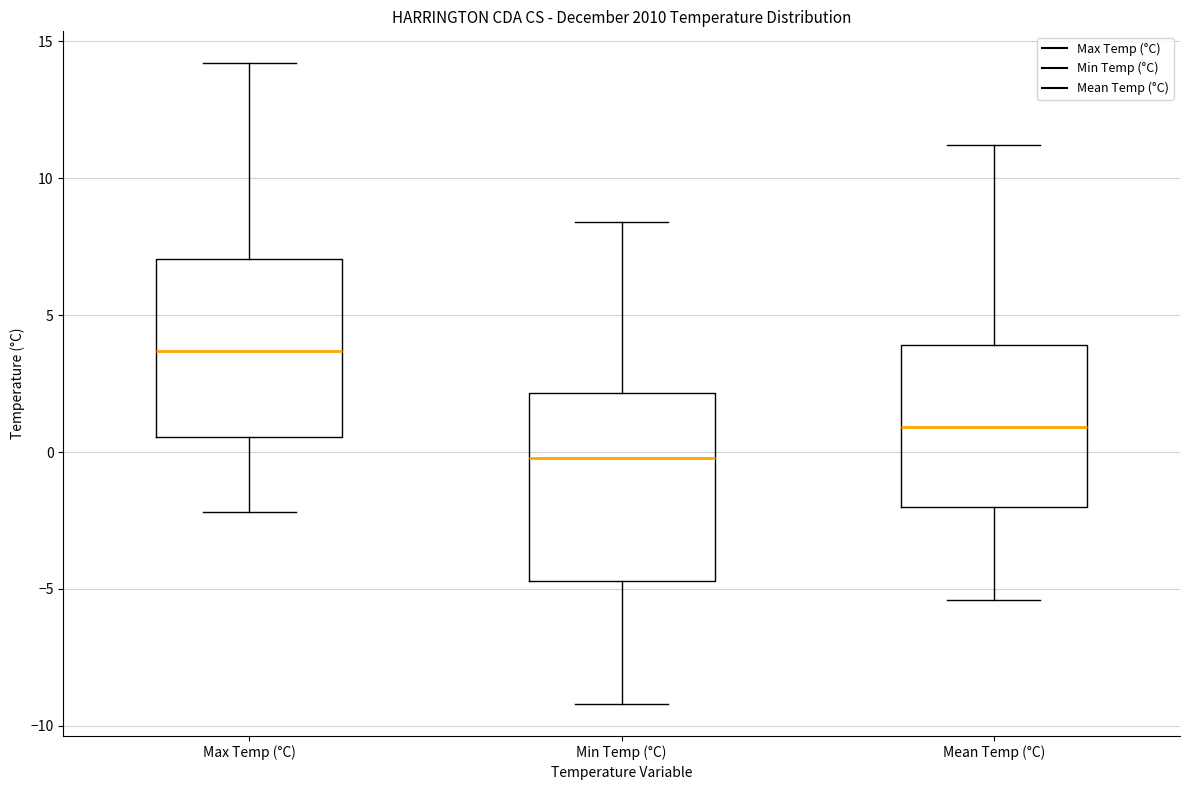

Reading left to right, read every box against the y-axis: the position of its median line, the range the box covers, and the ends of its whiskers. The values are not printed on the chart, so give them approximately, as read against the axis.

Max Temp (°C): median 3.5, box 0.5 to 7.0, whiskers -2.0 to 14.0
Min Temp (°C): median 0.0, box -4.5 to 2.0, whiskers -9.0 to 8.5
Mean Temp (°C): median 1.0, box -2.0 to 4.0, whiskers -5.5 to 11.0